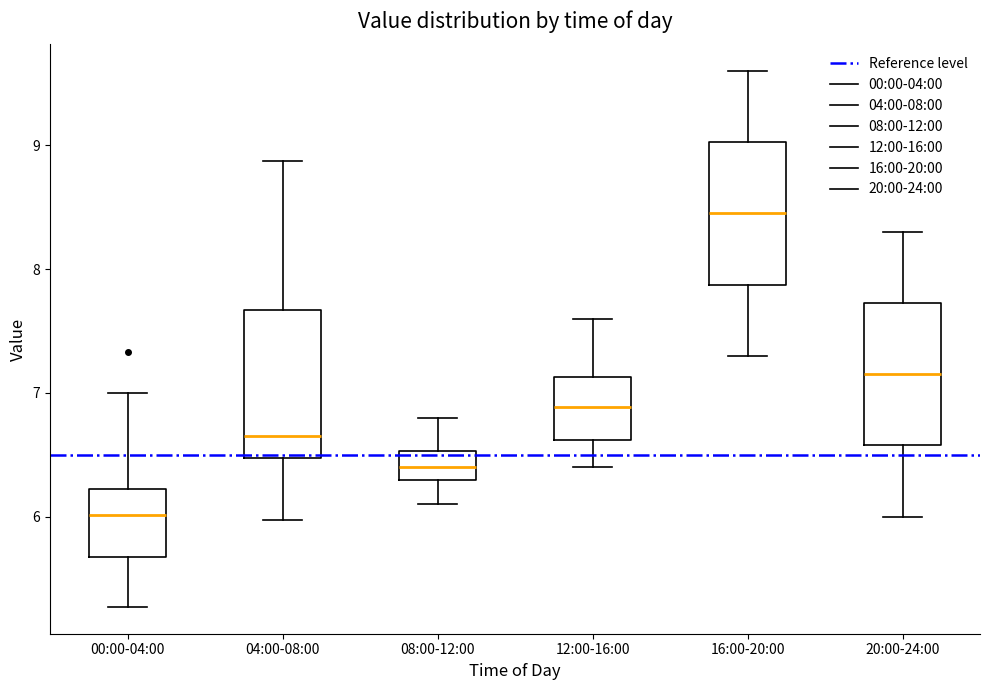

Where does the median line of the box for 04:00-08:00 sit on the y-axis? The values are not printed on the chart, so give them approximately, as read against the axis.

6.7